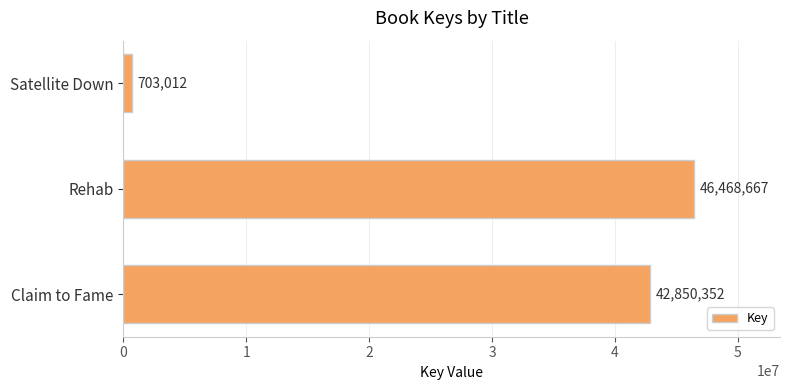

Reading top to bottom, transcribe all the data shown in this chart.

Satellite Down=703012	Rehab=46468667	Claim to Fame=42850352